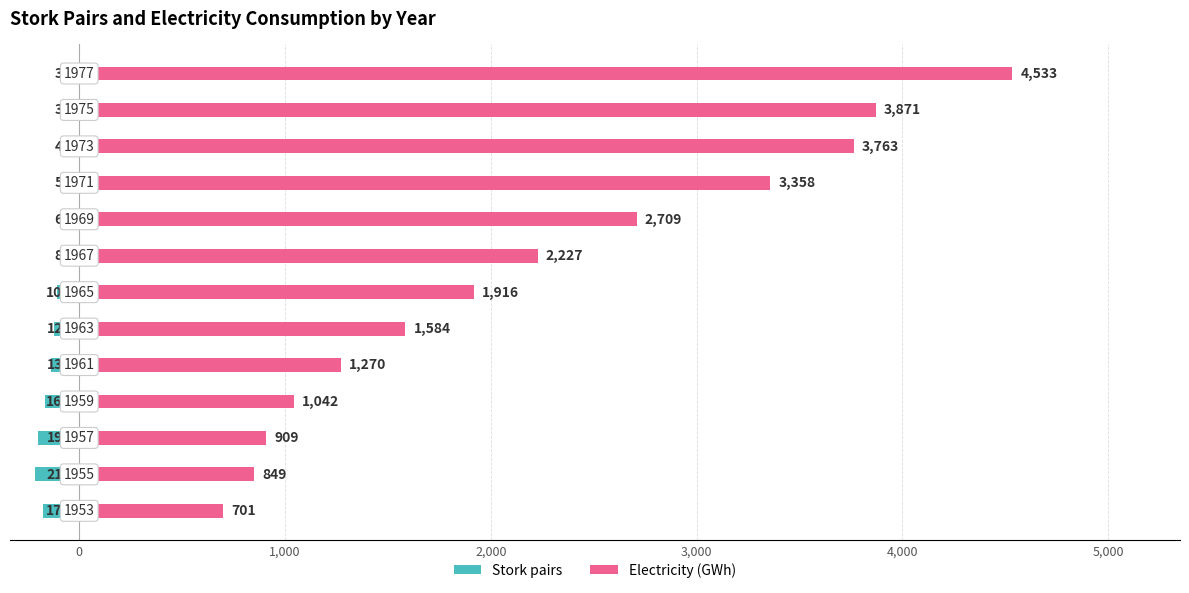

How many bars are there in total?

26